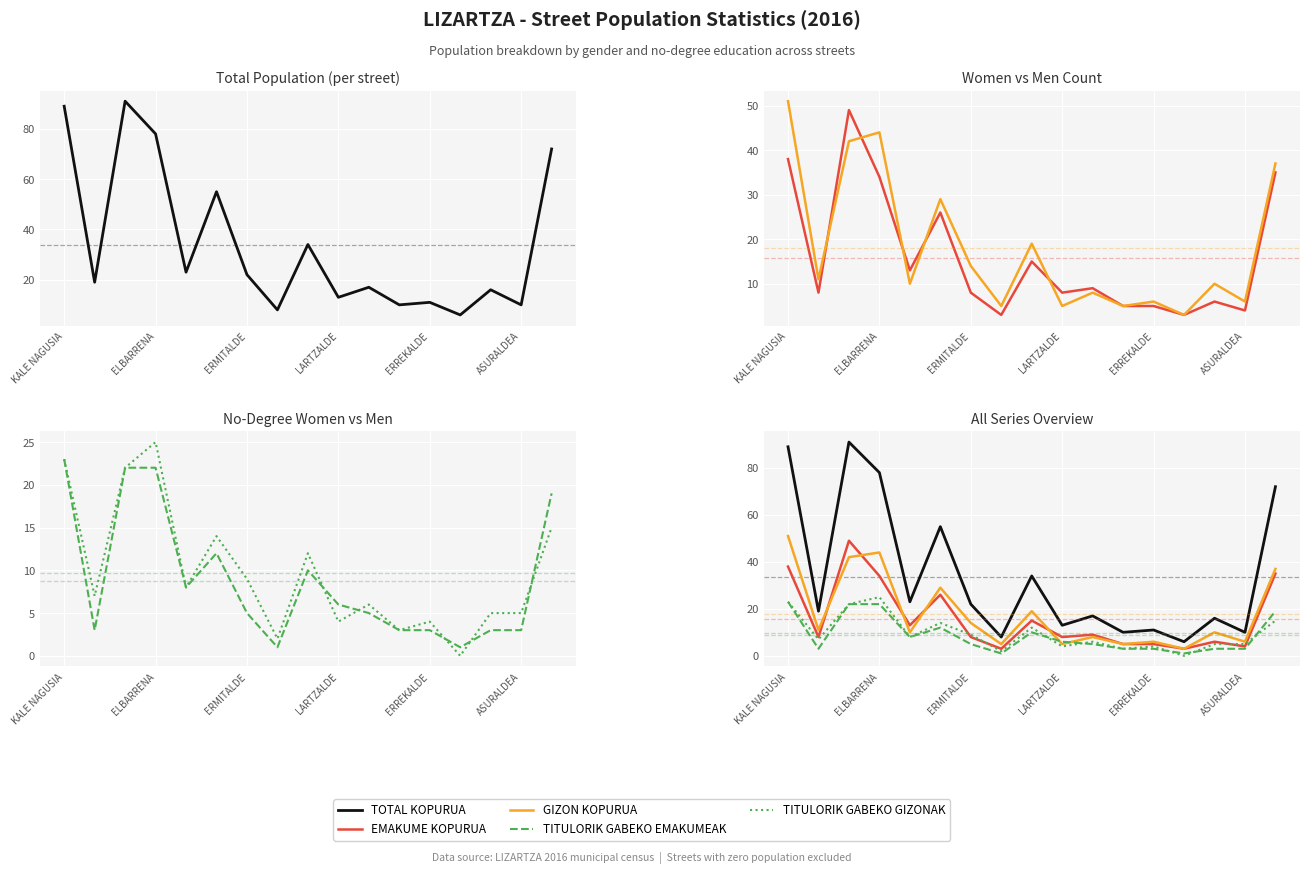

How many data points does each series have?

17